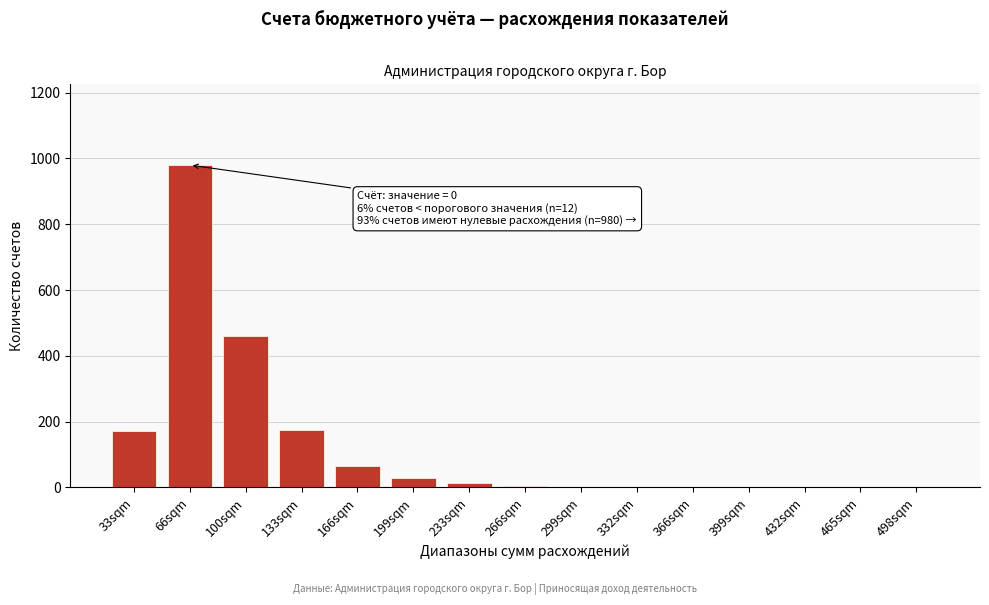

Which has a higher value, 133sqm or 66sqm?

66sqm